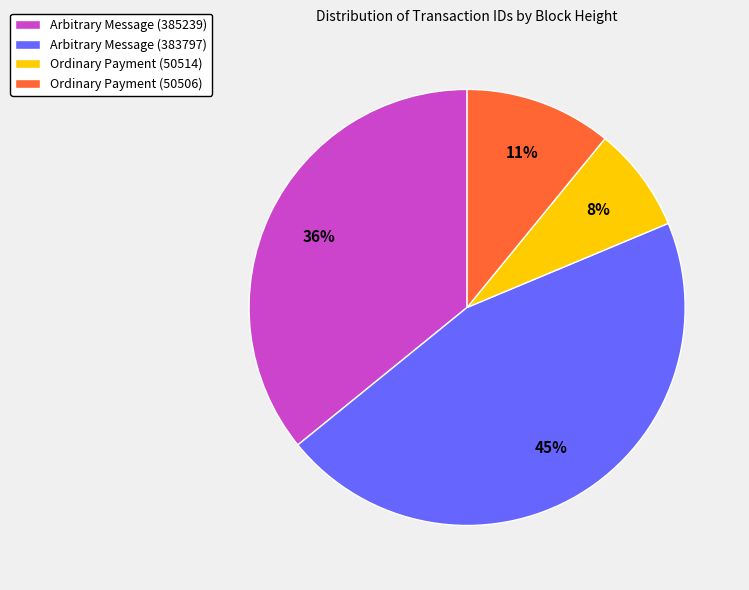

To the nearest percent, what is the average slice percentage?

25%